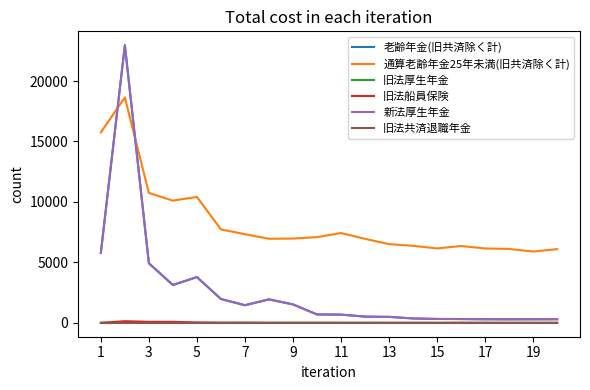

Which series has the largest total across all categories?

通算老齢年金25年未満(旧共済除く計)